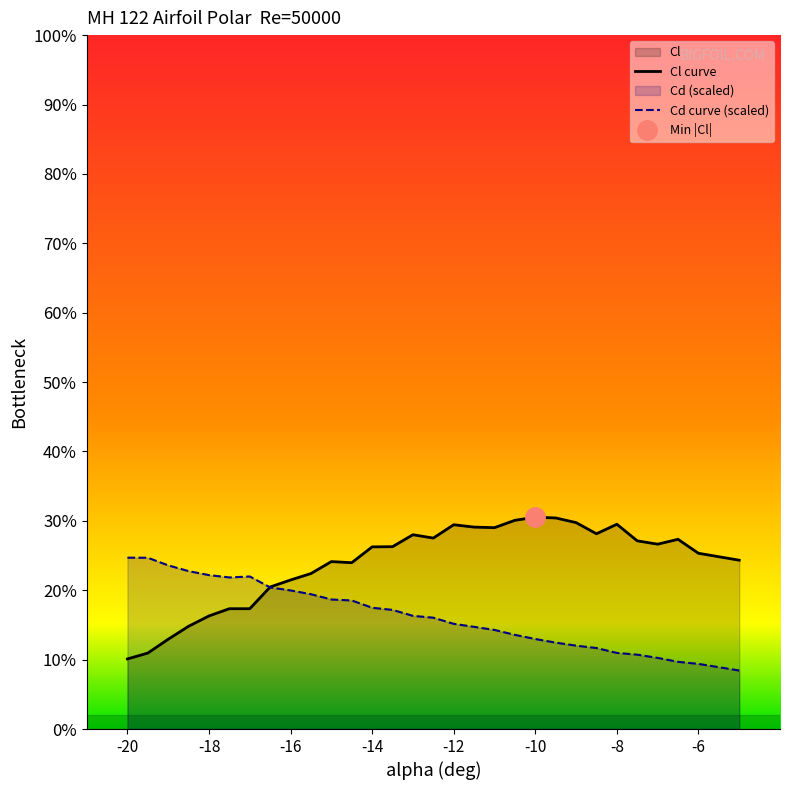

Rank the series by their average value, from highest to lowest.

Cl curve, Cd curve (scaled)